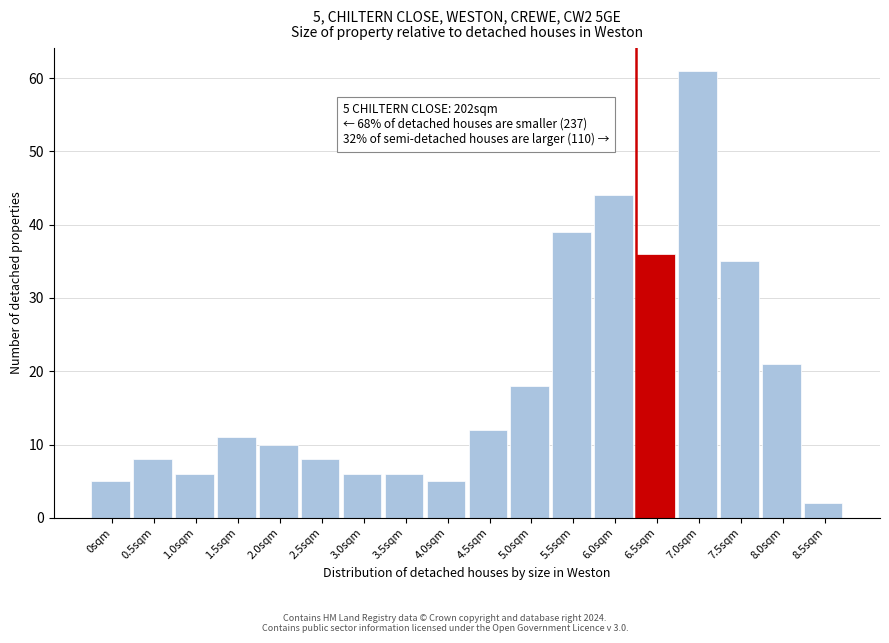

Reading left to right, list all the values displayed in this chart.

5	8	6	11	10	8	6	6	5	12	18	39	44	36	61	35	21	2